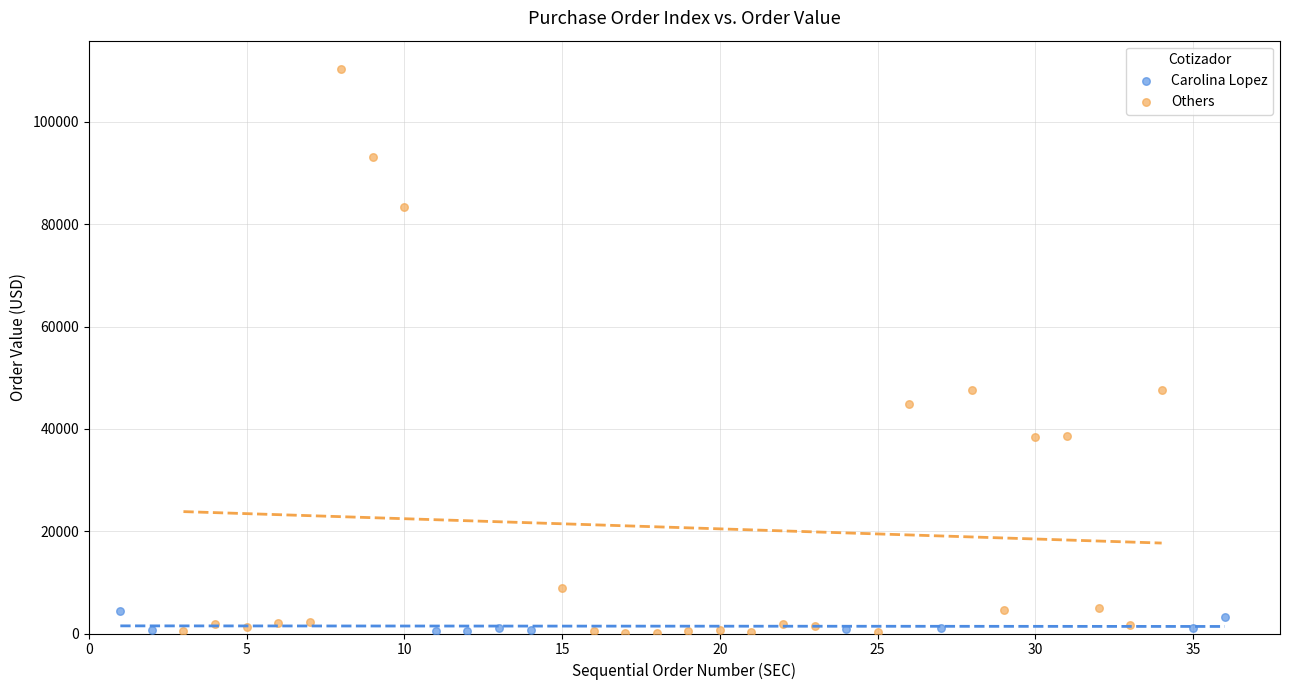

Which series has the largest Y range (max minus min)?

Others